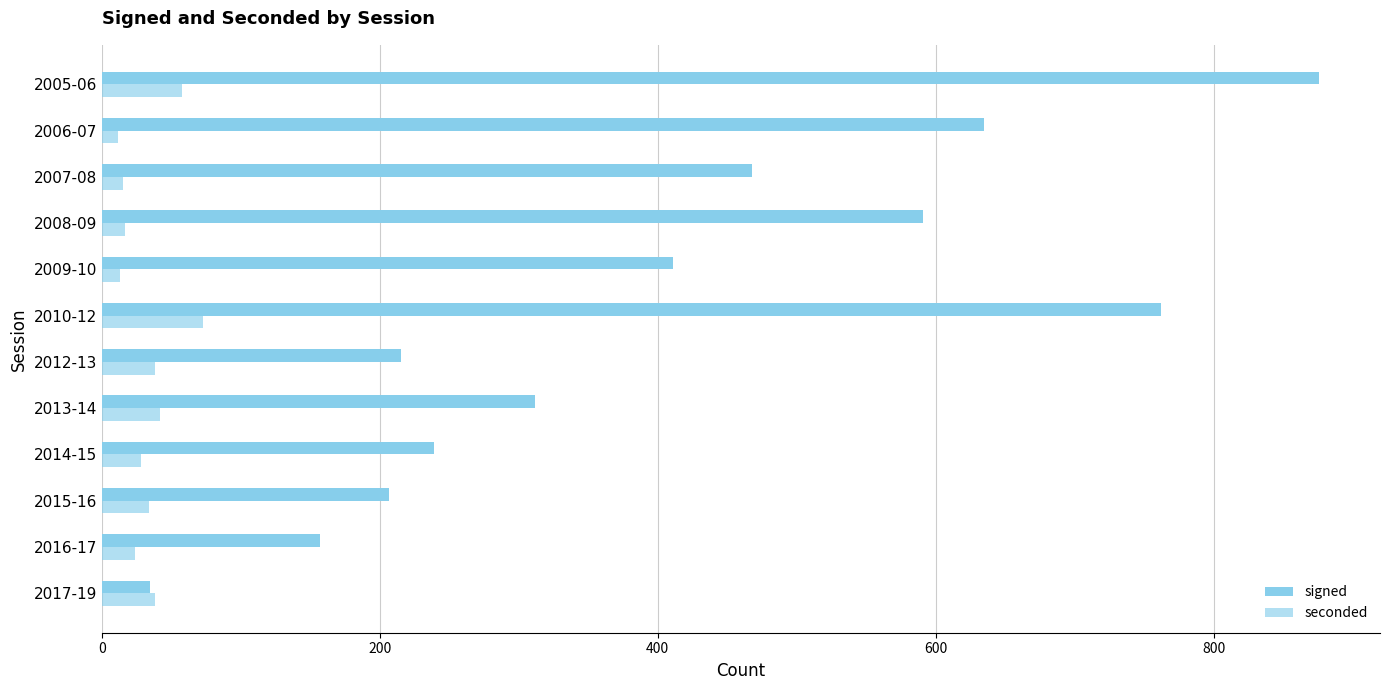

Count the number of data series in this chart.

2